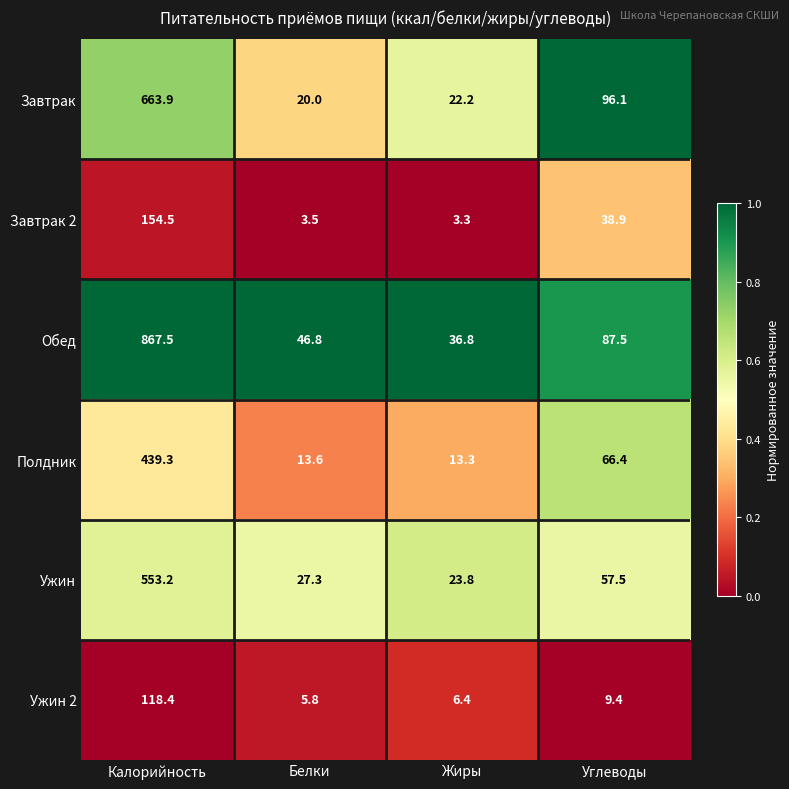

How many data points does each series have?

4